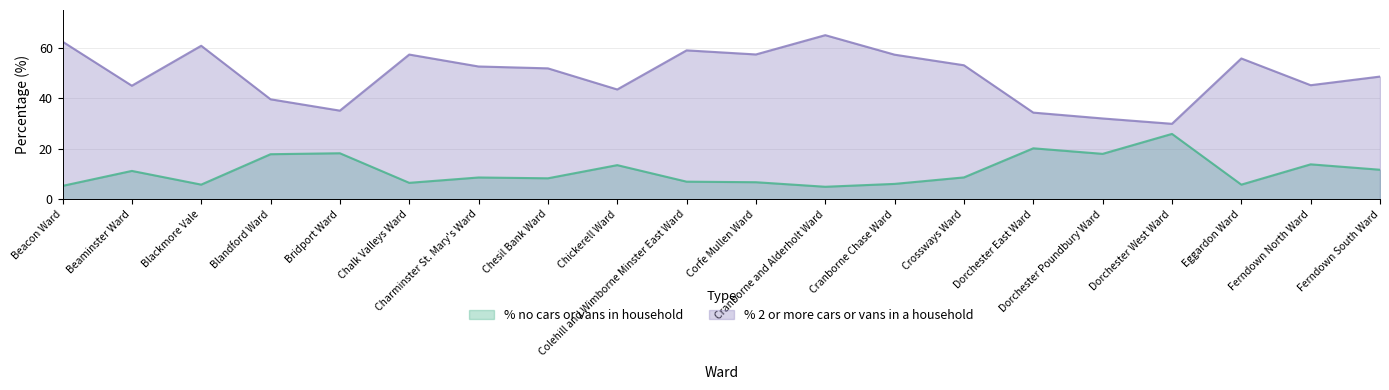

What are all the series names shown in the legend?

% no cars or vans in household, % 2 or more cars or vans in a household